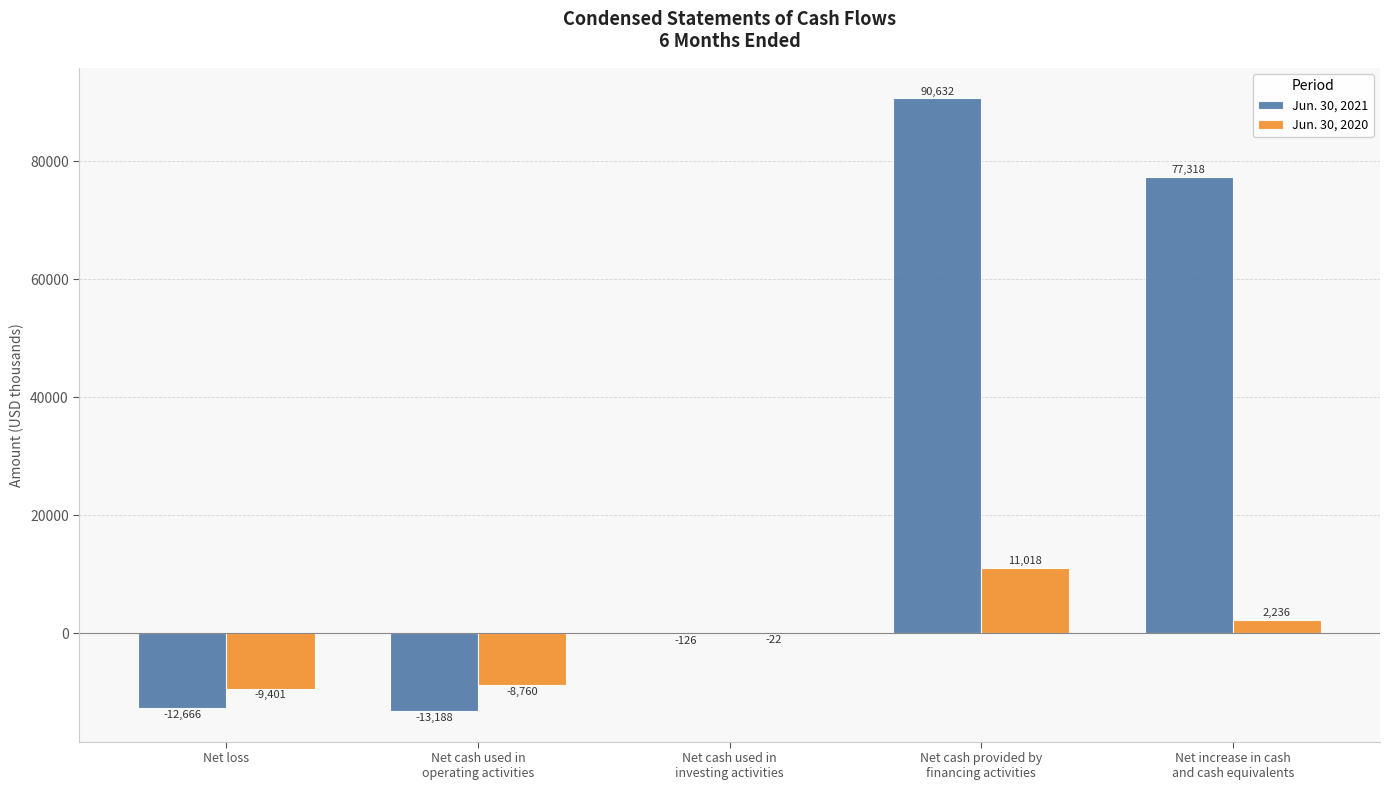

What are all the series names shown in the legend?

Jun. 30, 2021, Jun. 30, 2020